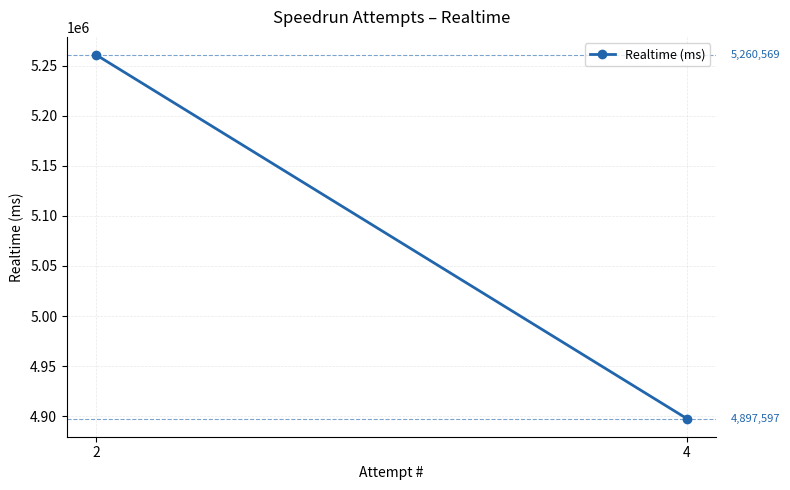

Read the value at 4.

4897597